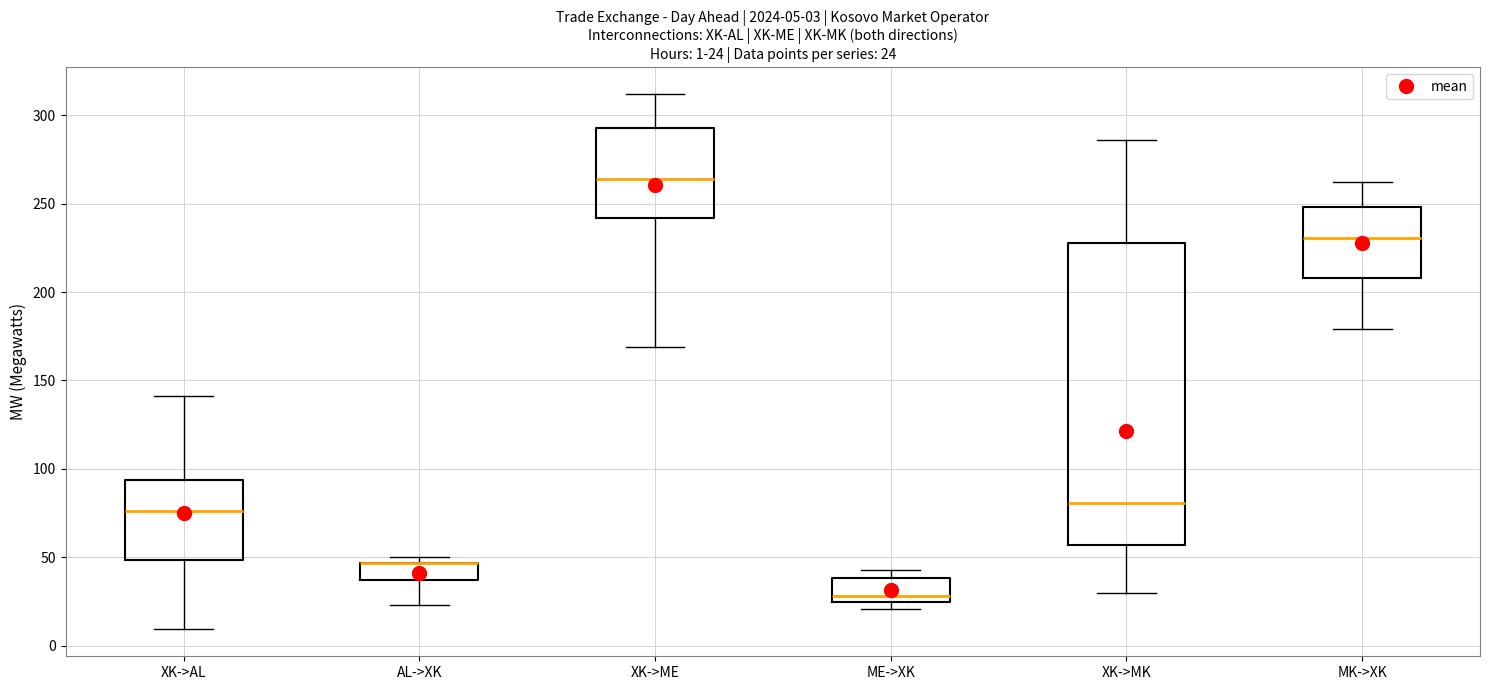

Comparing the boxes themselves (not the whiskers), which one is the tallest?

XK->MK